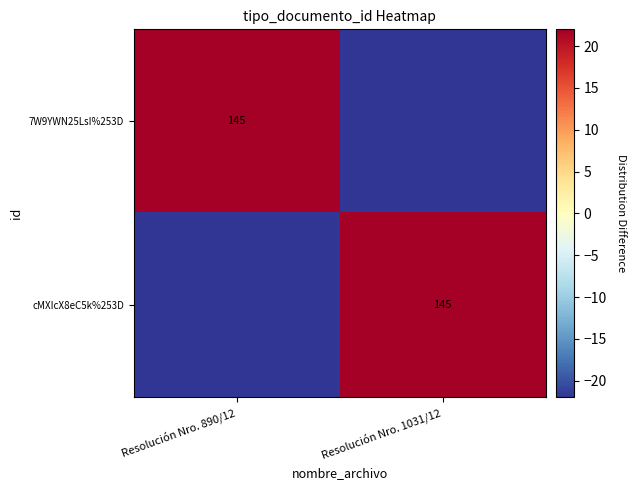

What is the spread (max minus min) of values at Resolución Nro. 890/12?

145.0